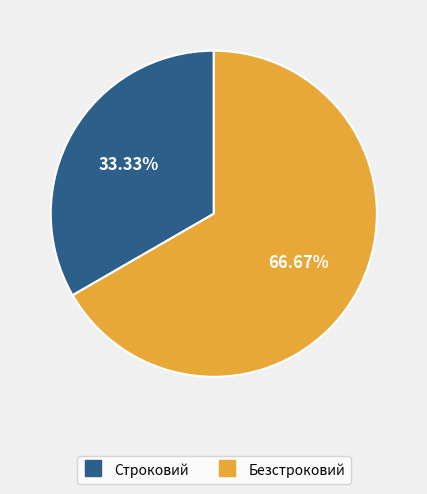

Which category has the biggest portion of the pie?

Безстроковий